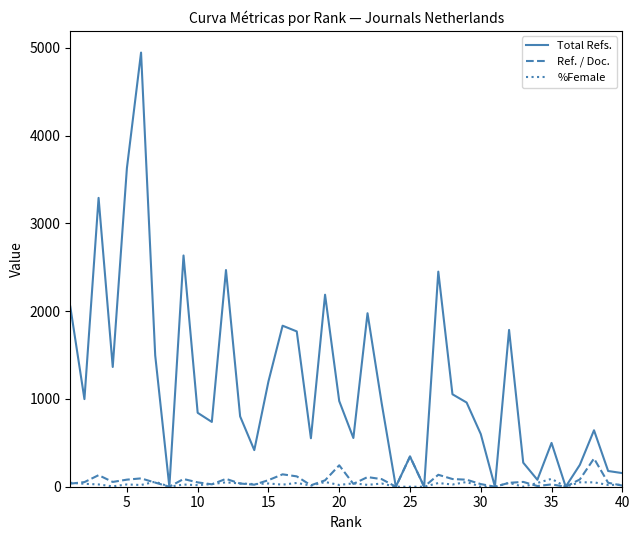

Which series has the largest range (max minus min)?

Total Refs.